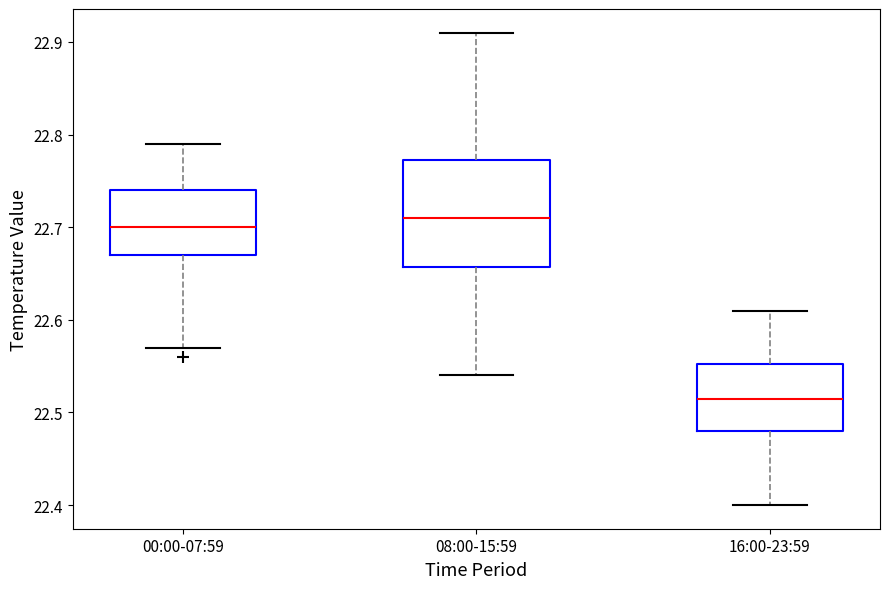

Reading left to right, read every box against the y-axis: the position of its median line, the range the box covers, and the ends of its whiskers. The values are not printed on the chart, so give them approximately, as read against the axis.

00:00-07:59: median 22.70, box 22.67 to 22.74, whiskers 22.57 to 22.79
08:00-15:59: median 22.71, box 22.66 to 22.77, whiskers 22.54 to 22.91
16:00-23:59: median 22.52, box 22.48 to 22.55, whiskers 22.40 to 22.61